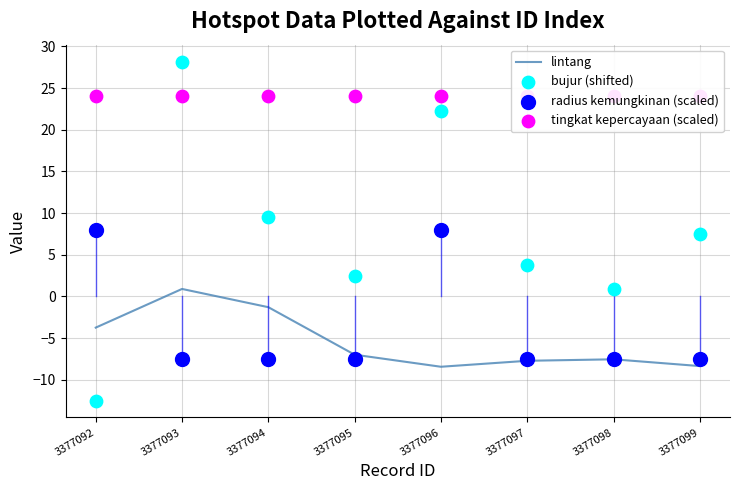

Which series contains the lowest Y value?

bujur (shifted)